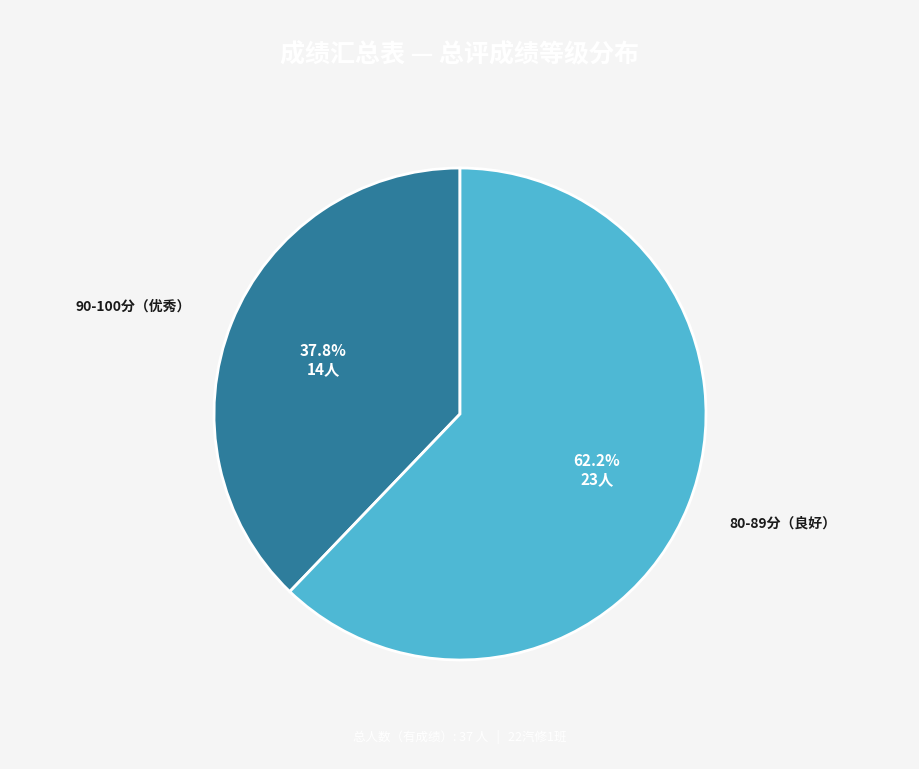

Is there any slice that represents more than half of the pie?

Yes